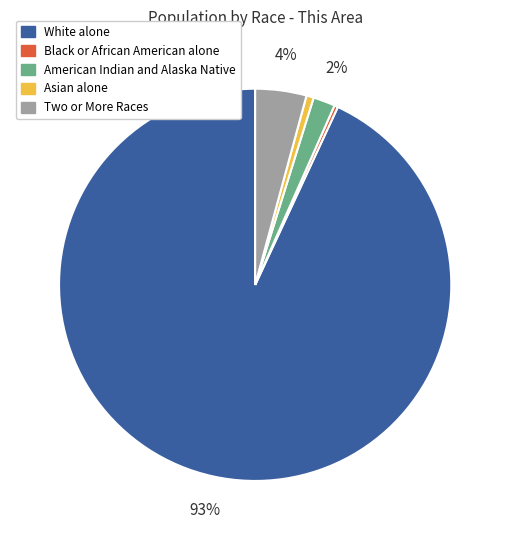

Is there any slice that represents more than half of the pie?

Yes